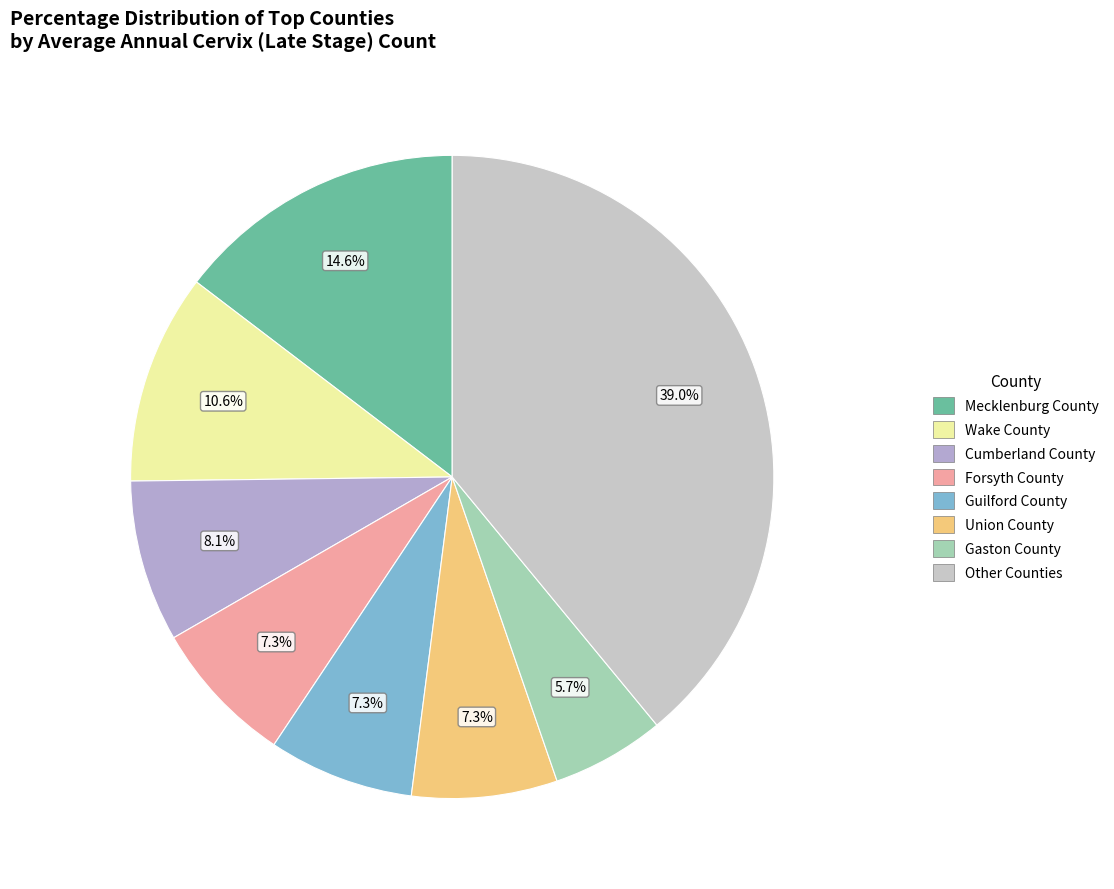

What is the total percentage of Union County and Mecklenburg County?

22.0%